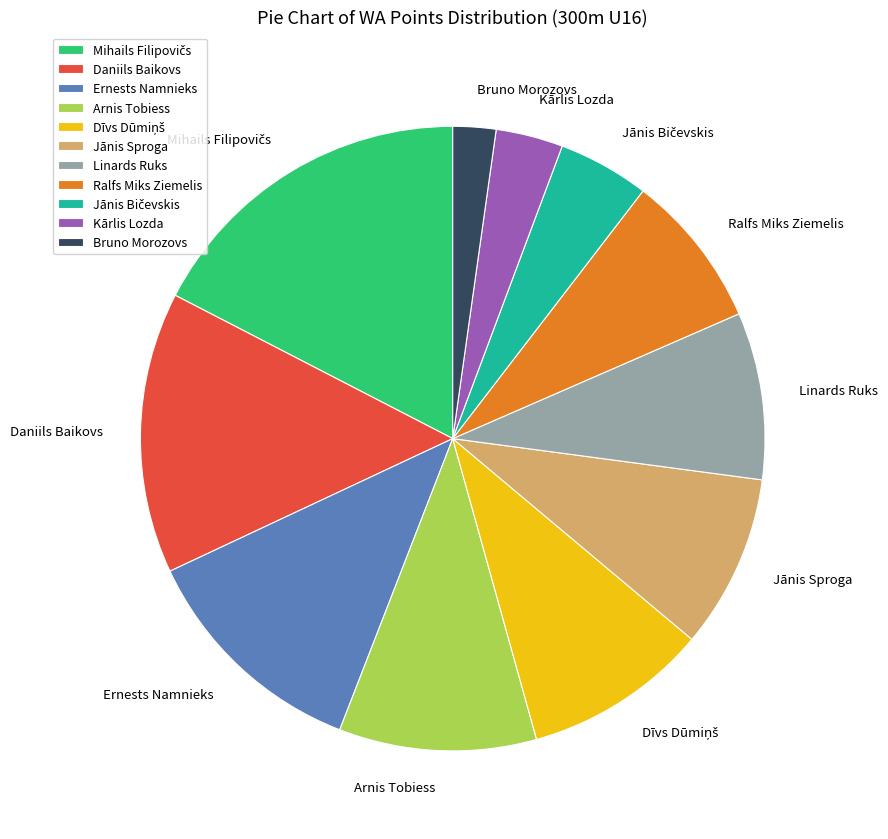

The Ernests Namnieks slice represents 12% of the pie. True or false?

True